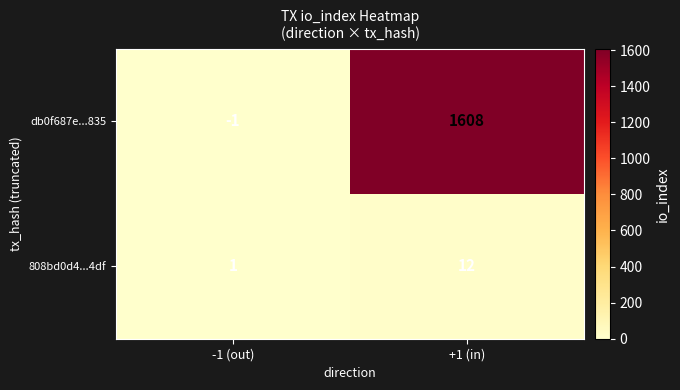

What is the sum of all 808bd0d4...4df values?

13